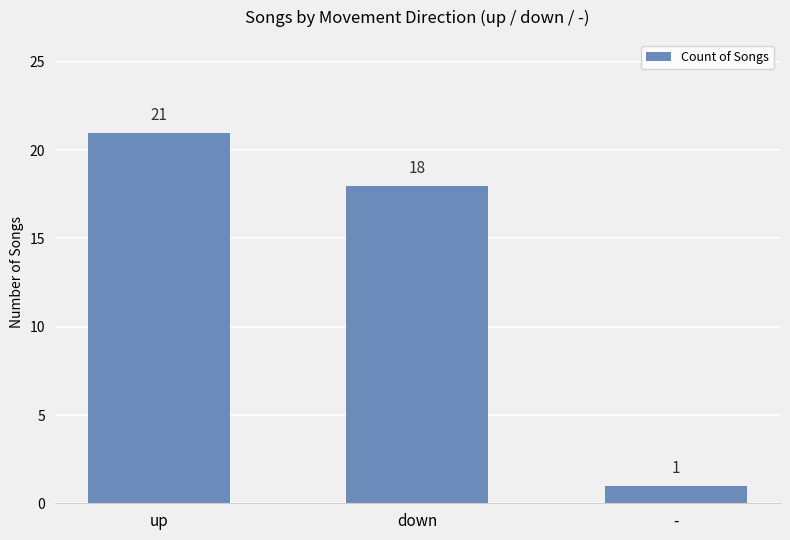

What is the sum of all values?

40